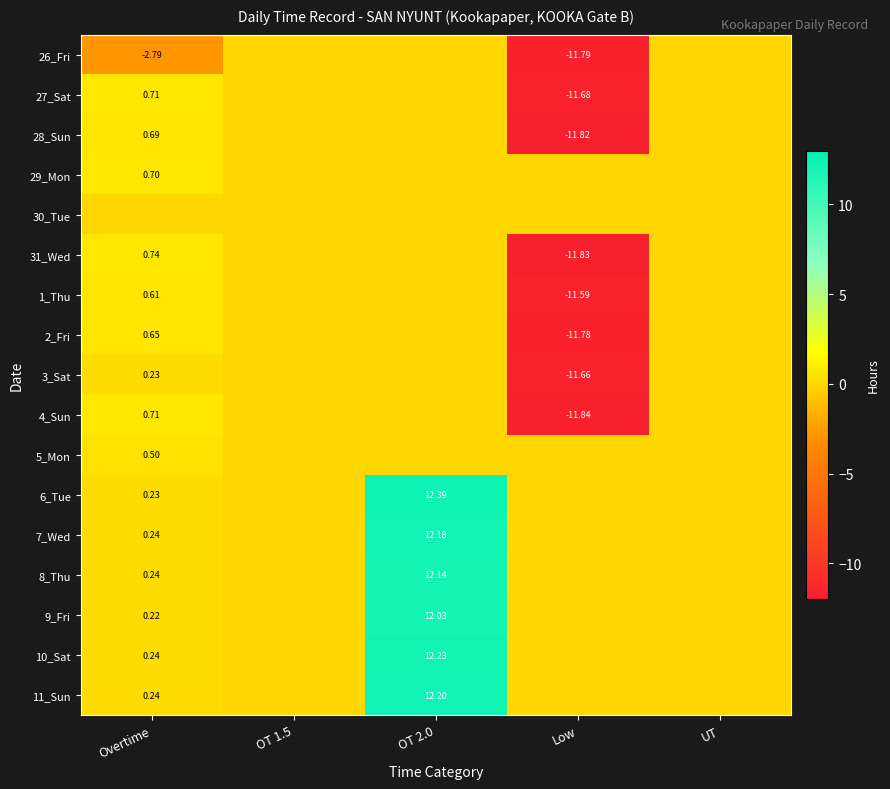

Is the value of 5_Mon at Overtime greater than the value of 1_Thu at Low?

Yes